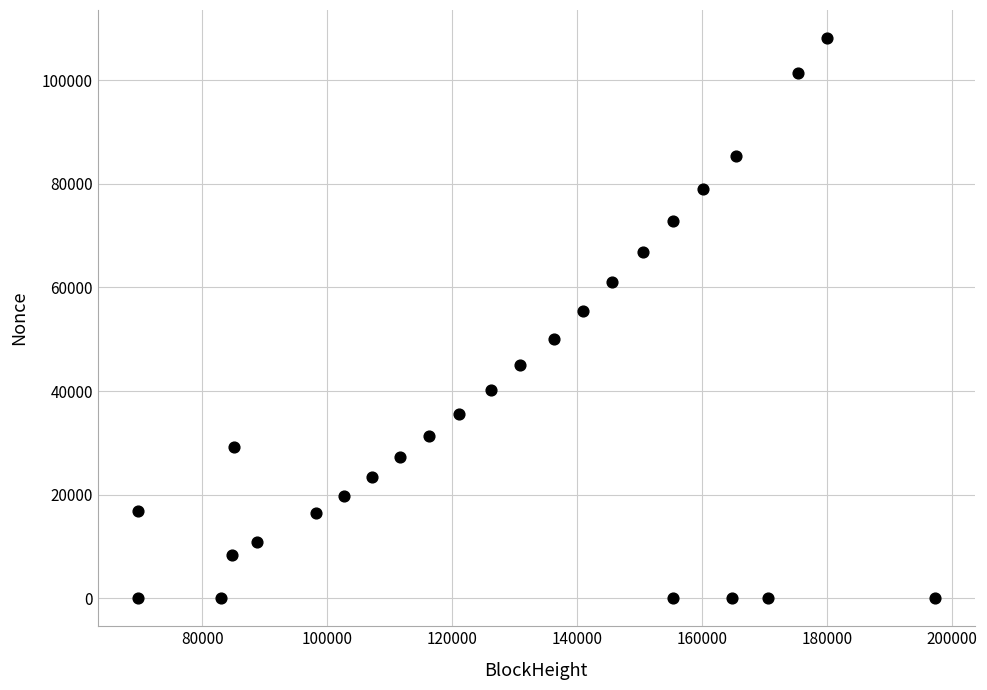

What Y value in the scatter plot is closest to 54082?

55368